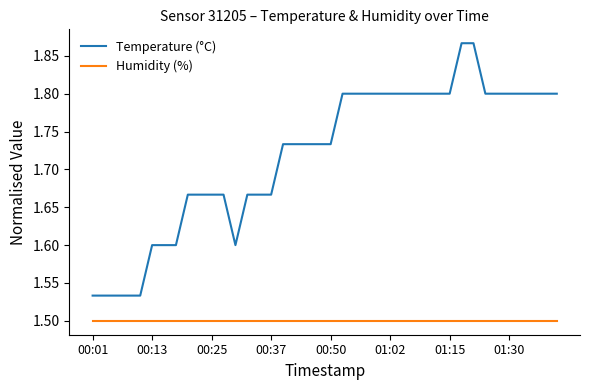

How many lines are shown in the chart?

2